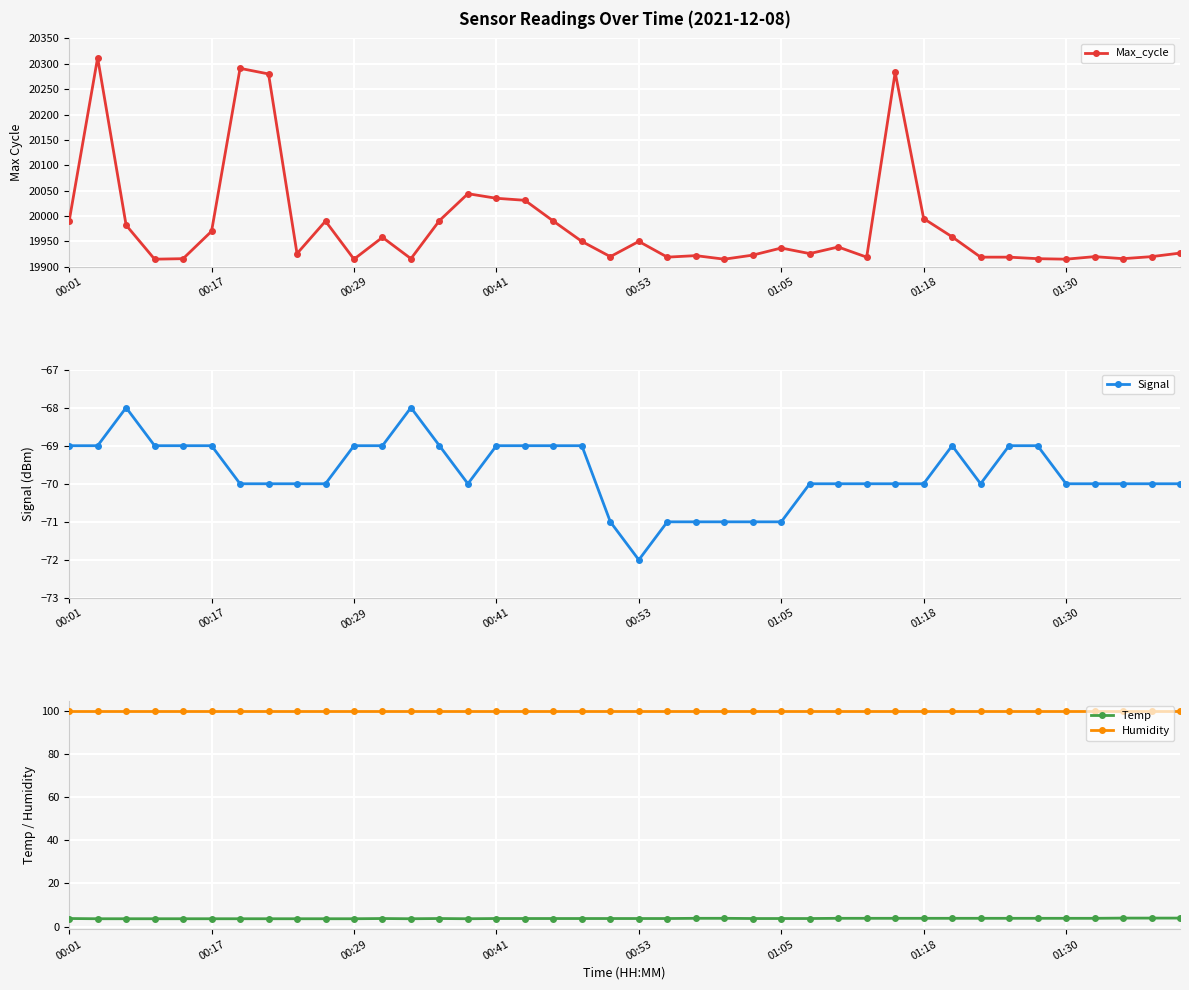

True or false: Temp and Humidity cross at least once.

False